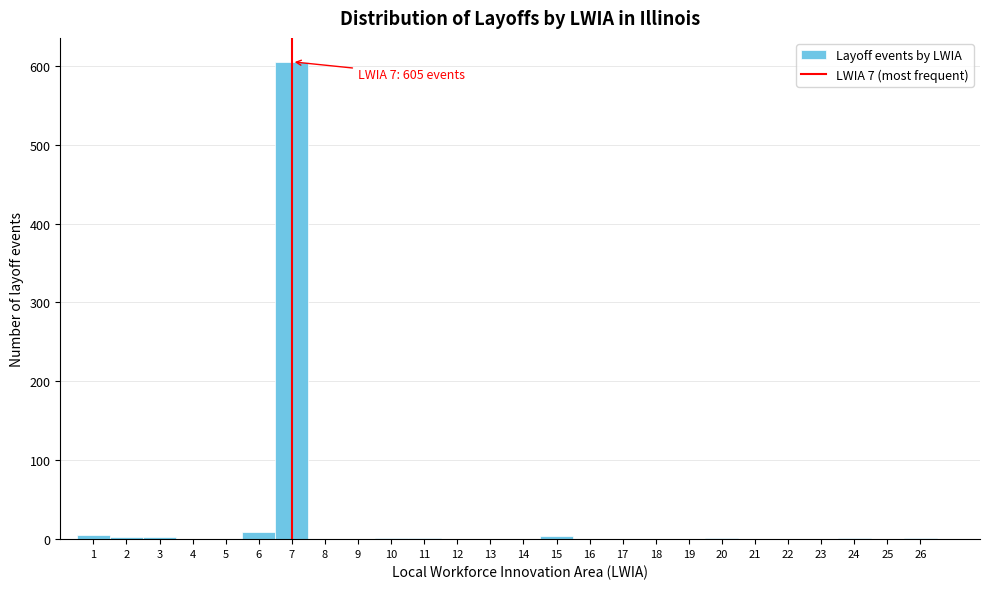

Over which range of the x-axis is the bar tallest?

6.5 to 7.5